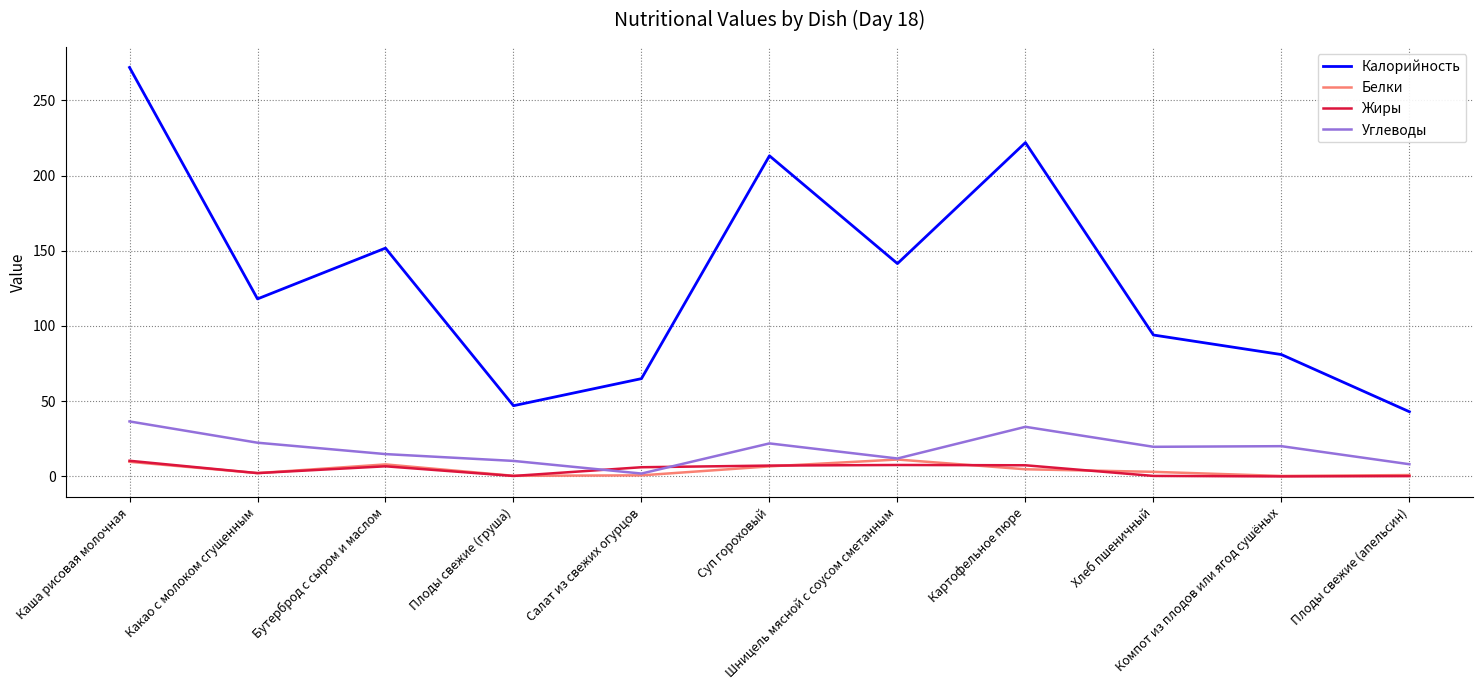

What is the minimum value for Углеводы?

1.9